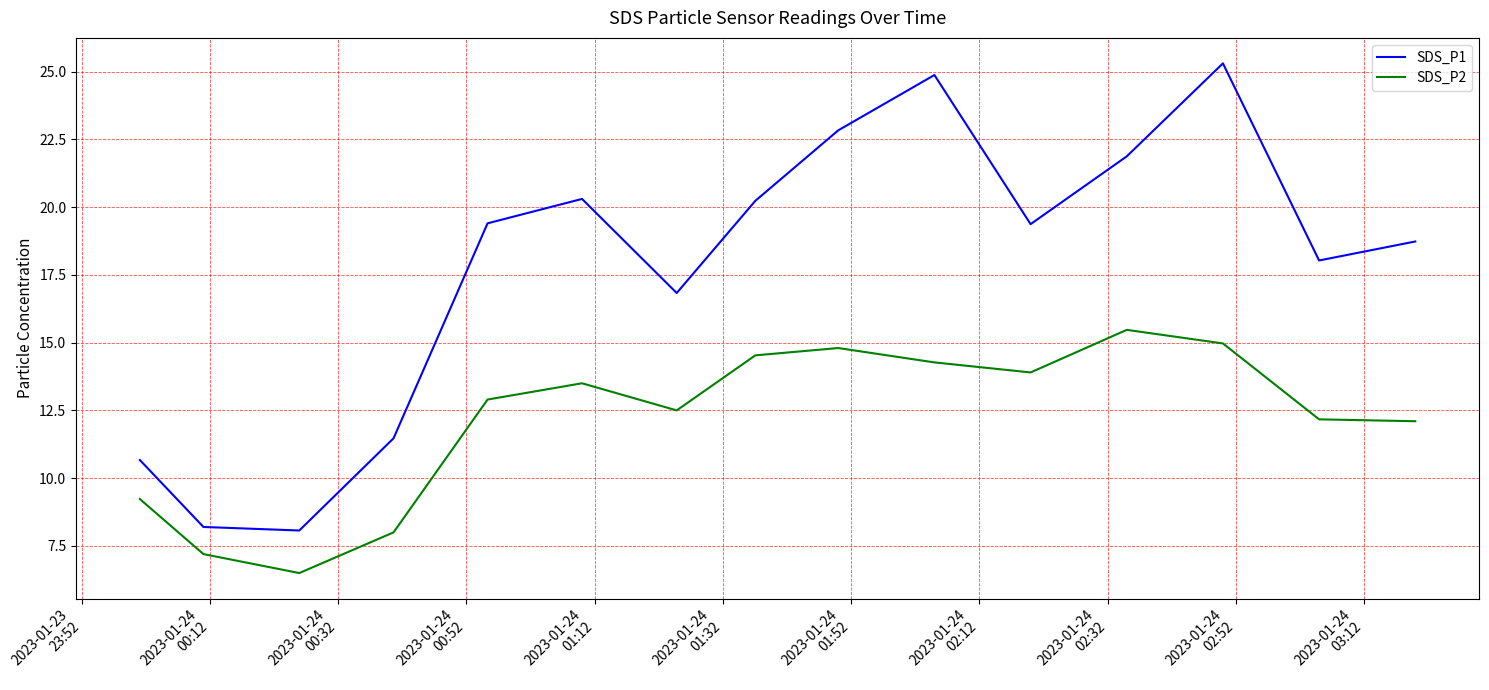

Does the chart have visible grid lines?

Yes